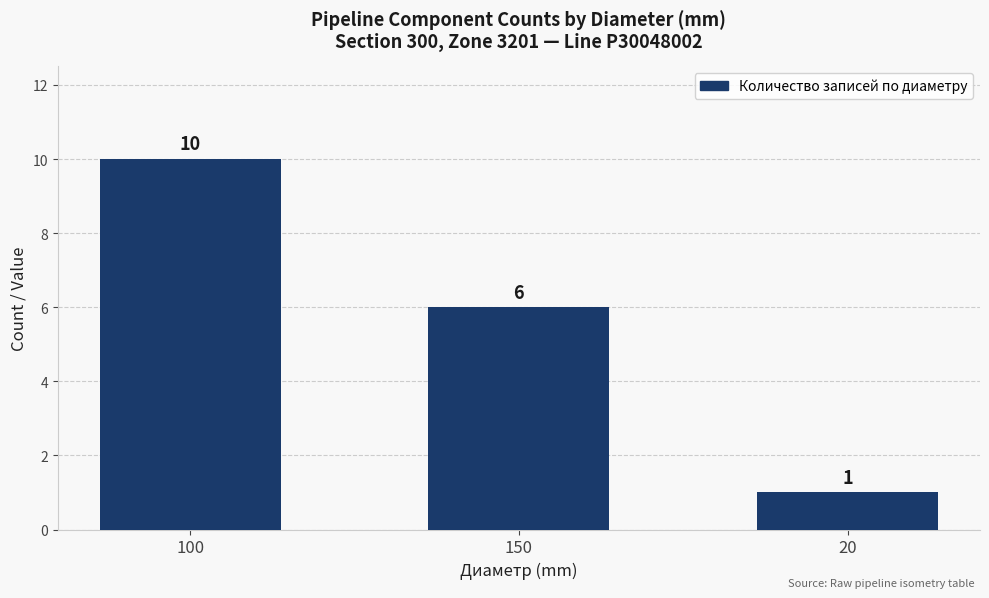

How many values are below 6?

1